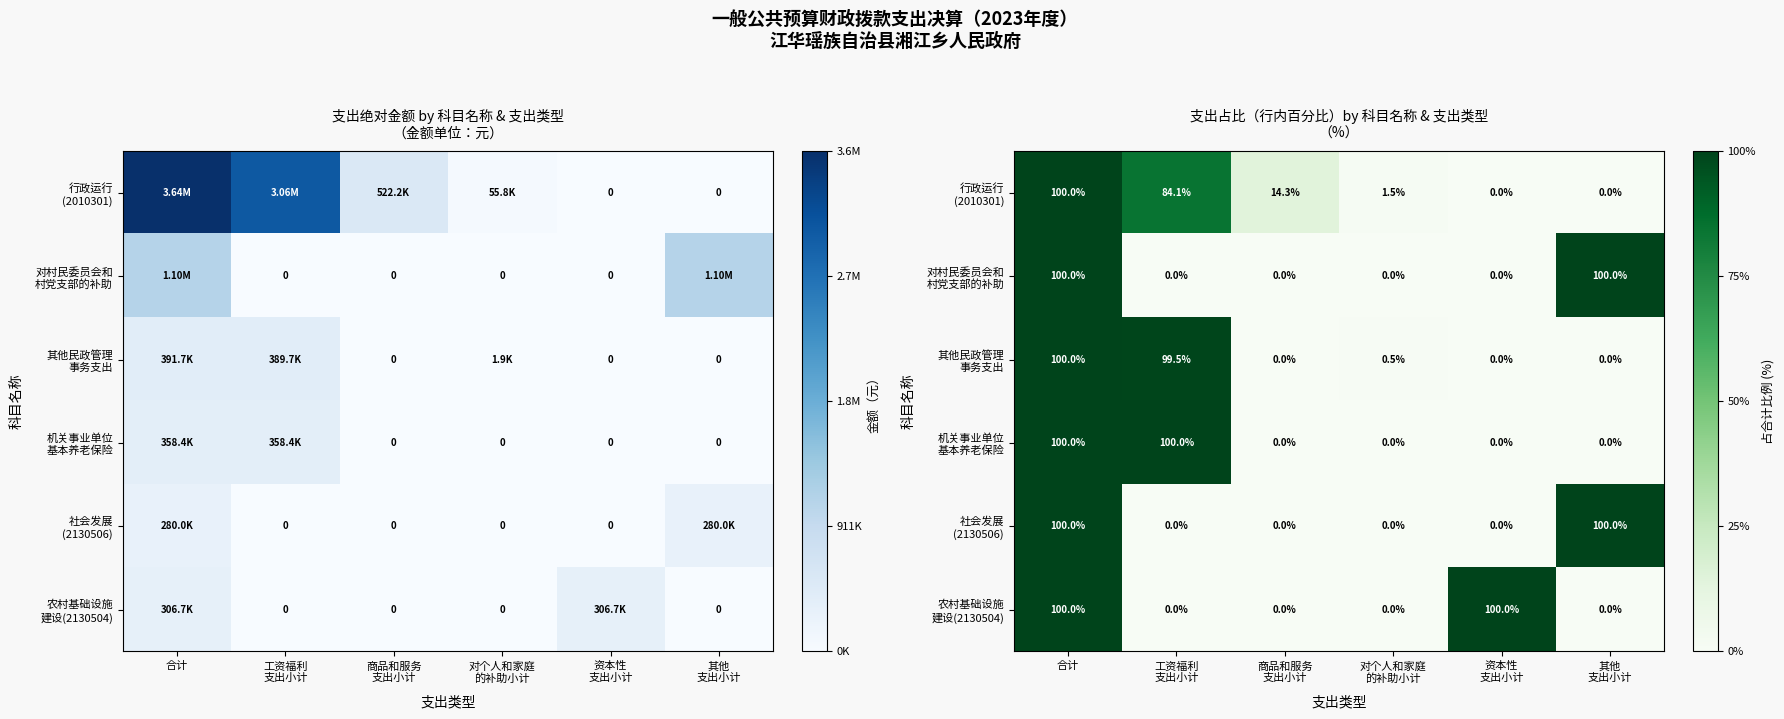

Between 对个人和家庭 的补助小计 and 资本性 支出小计, which series saw the biggest shift?

农村基础设施 建设(2130504)